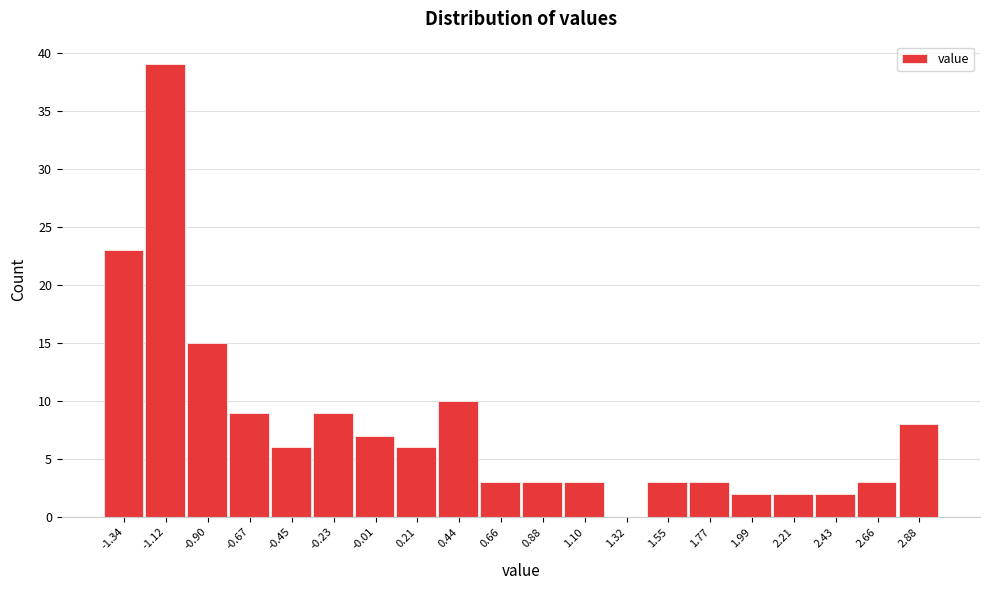

Reading right to left, list all the values displayed in this chart.

2.88=8	2.66=3	2.43=2	2.21=2	1.99=2	1.77=3	1.55=3	1.32=0	1.10=3	0.88=3	0.66=3	0.44=10	0.21=6	-0.01=7	-0.23=9	-0.45=6	-0.67=9	-0.90=15	-1.12=39	-1.34=23